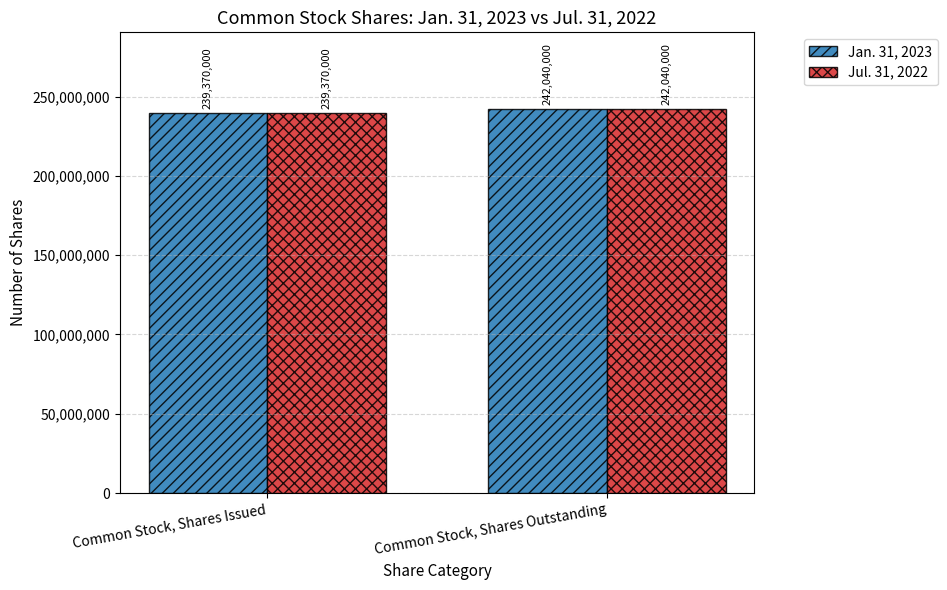

Reading left to right, extract all data points from this chart.

Jan. 31, 2023: Common Stock, Shares Issued=239370000	Common Stock, Shares Outstanding=242040000
Jul. 31, 2022: Common Stock, Shares Issued=239370000	Common Stock, Shares Outstanding=242040000